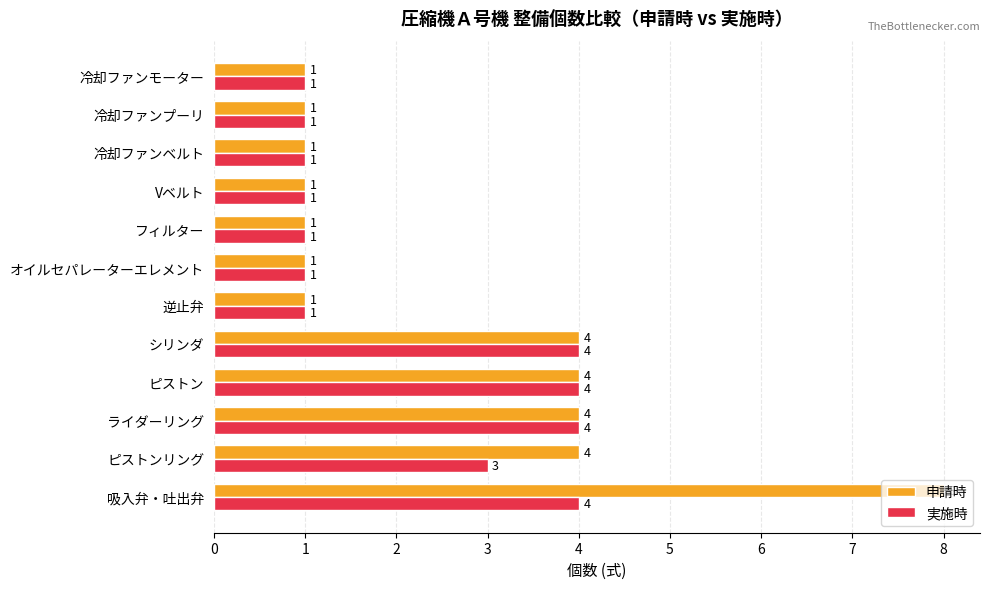

Which series has the widest spread of values?

申請時